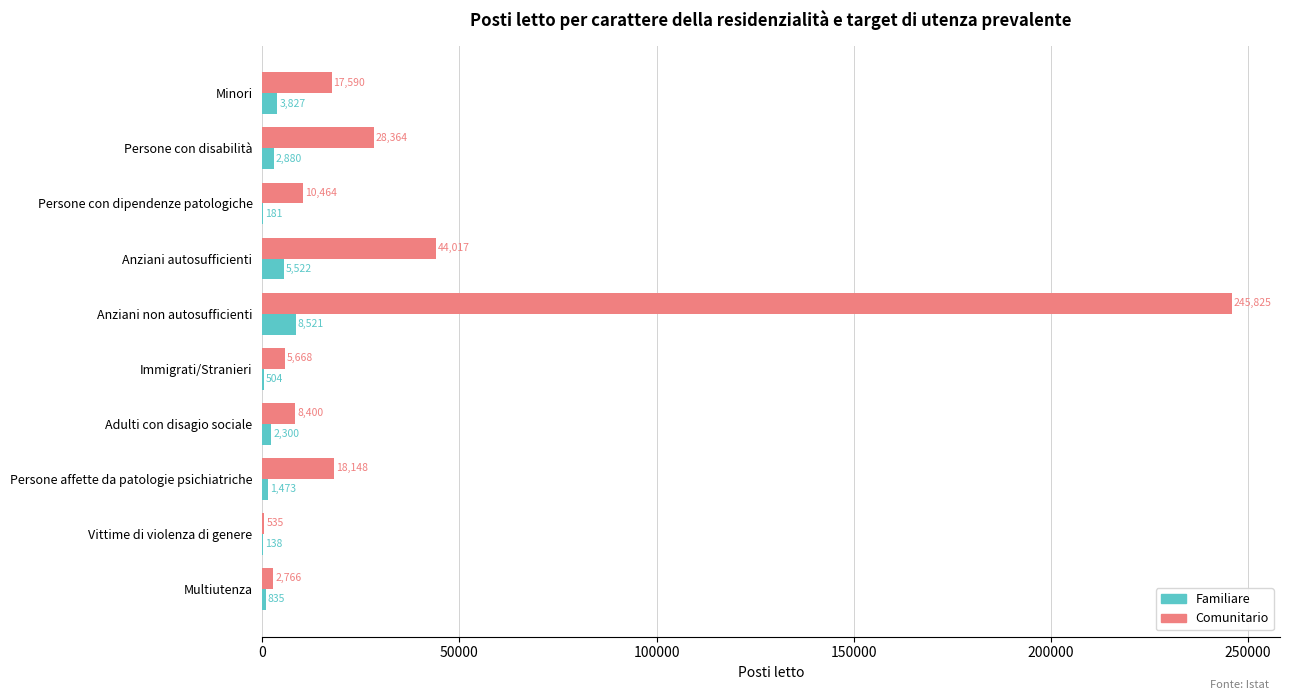

The value of Comunitario at Adulti con disagio sociale is 8400.3. True or false?

True